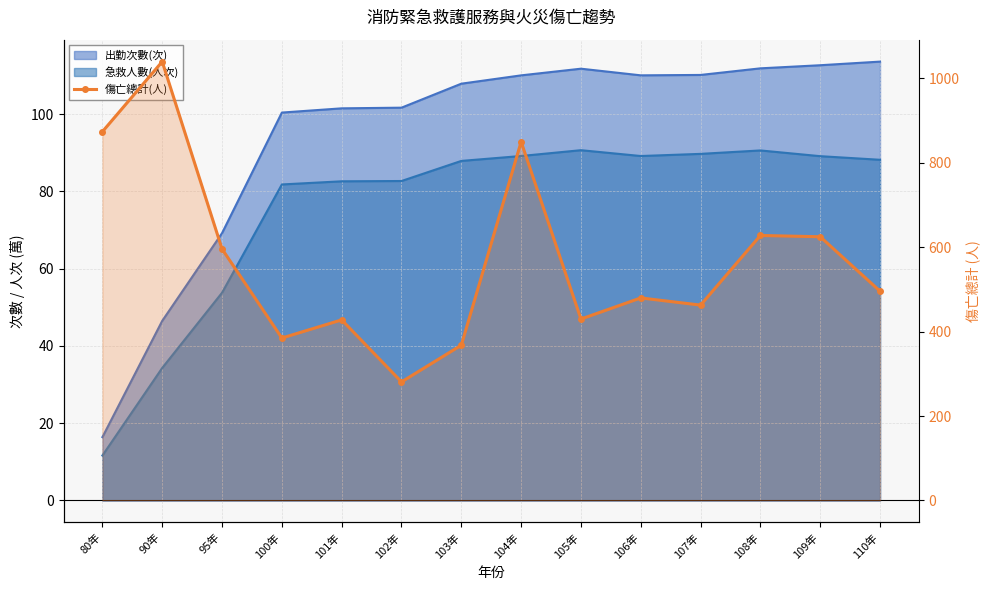

How many data points are above 496?

6